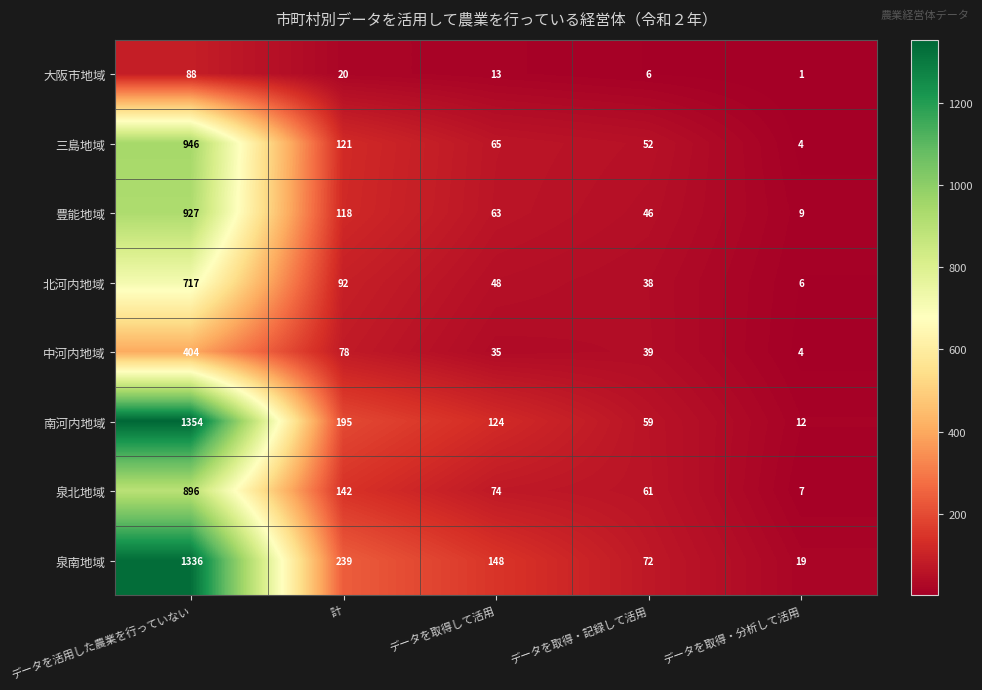

What is the average value of the 大阪市地域 series?

26